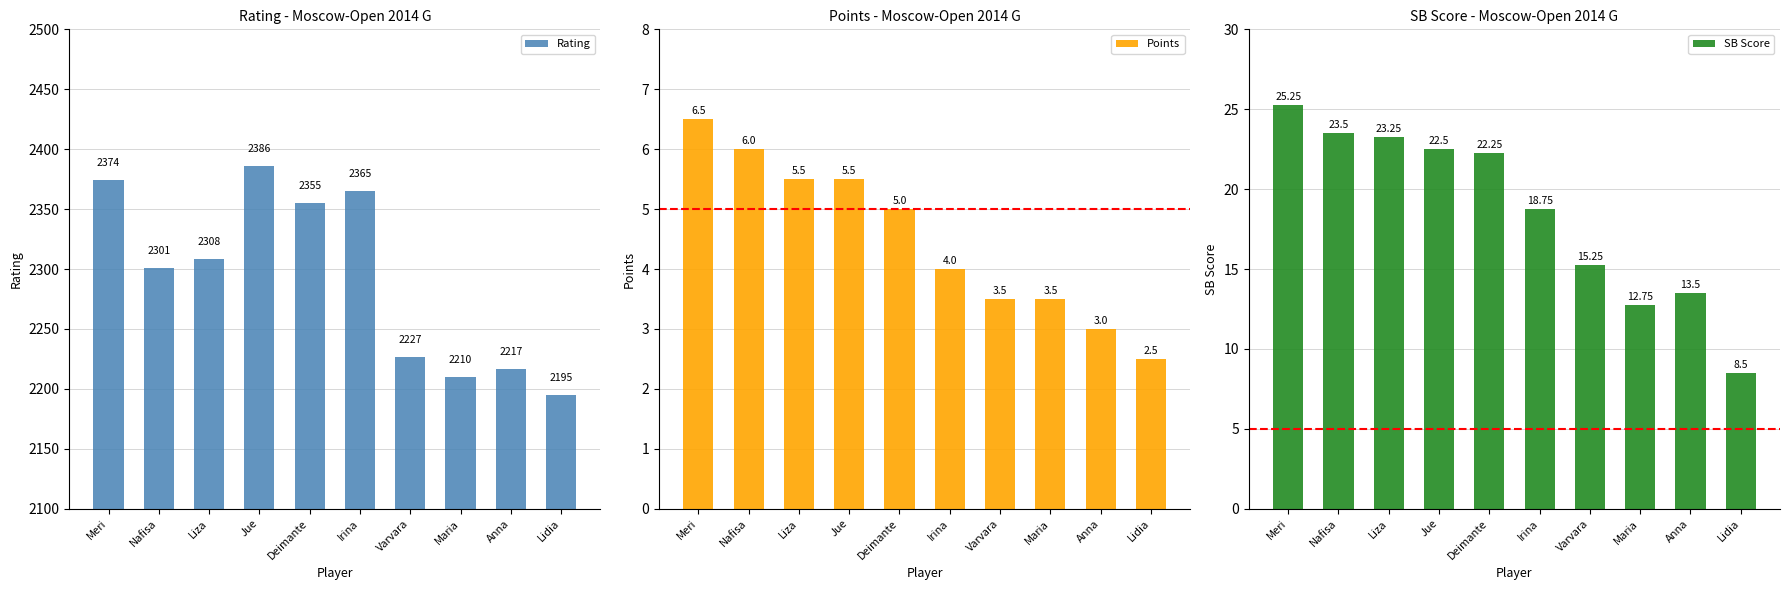

How many values in the SB Score series exceed 22?

5